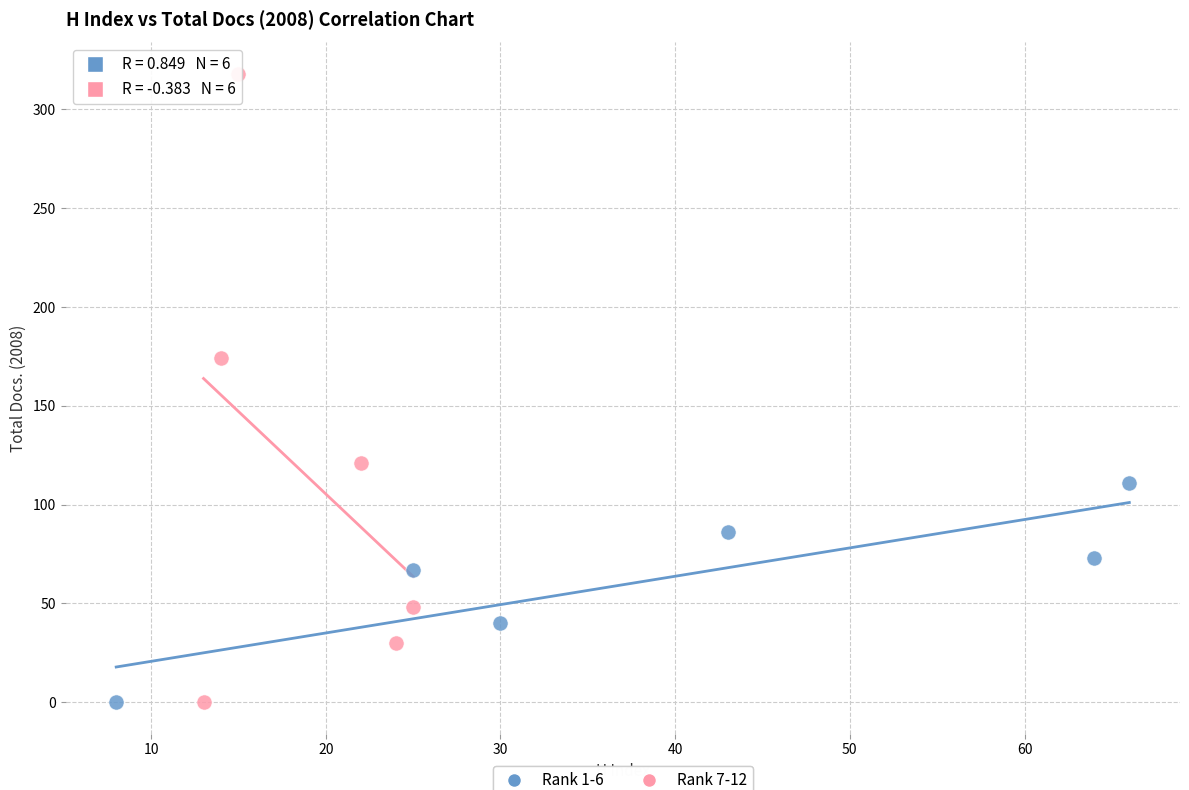

Which series contains the highest Y value?

Rank 7-12